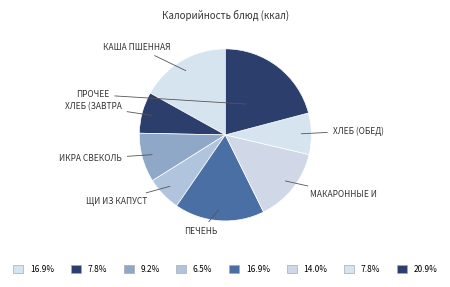

How many slices are in this pie chart?

8